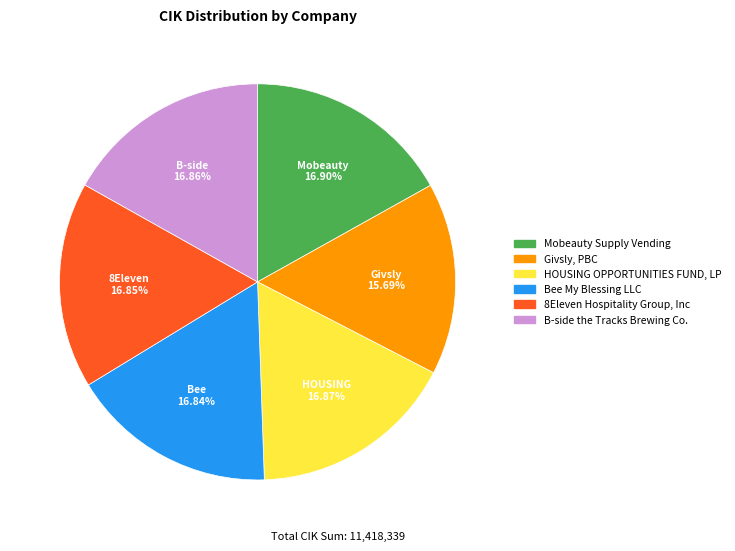

Which slice is the smallest?

Givsly, PBC